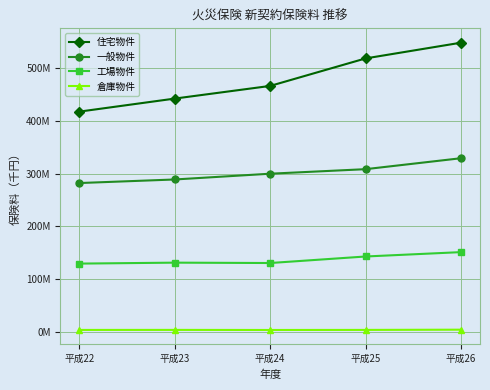

List the series in order of their peak value, lowest first.

倉庫物件, 工場物件, 一般物件, 住宅物件